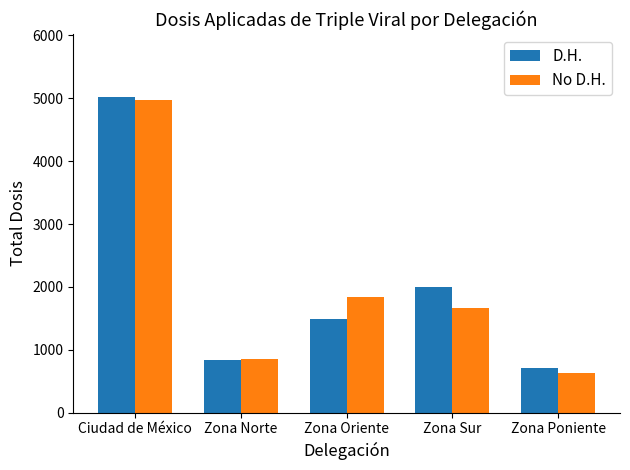

Between Ciudad de México and Zona Poniente, which series saw the biggest shift?

No D.H.